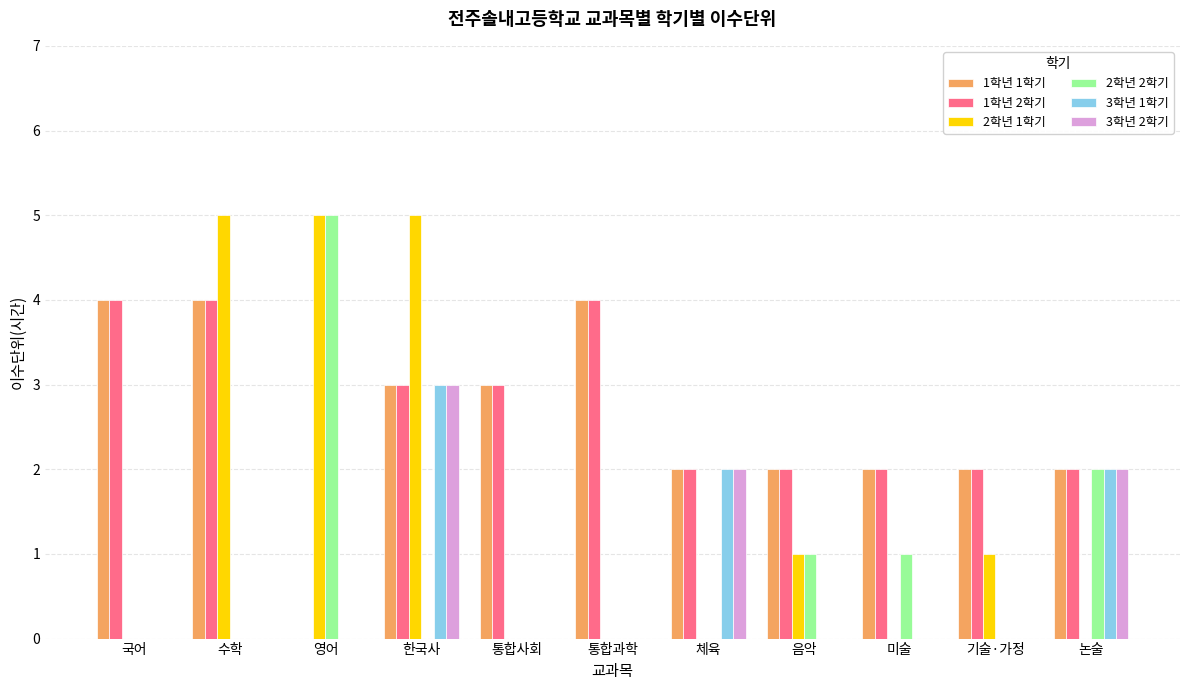

What is the greatest value displayed?

5